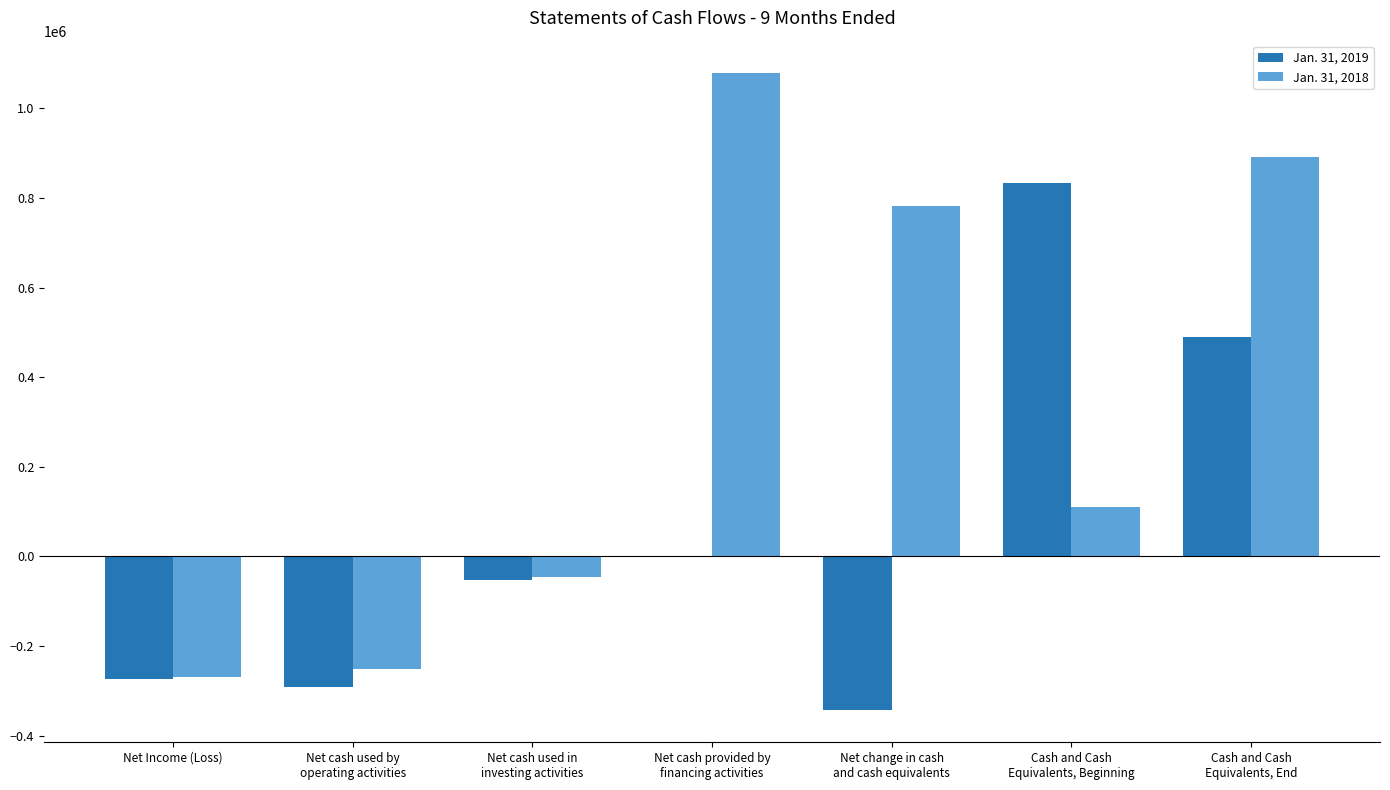

How many series are shown in this chart?

2